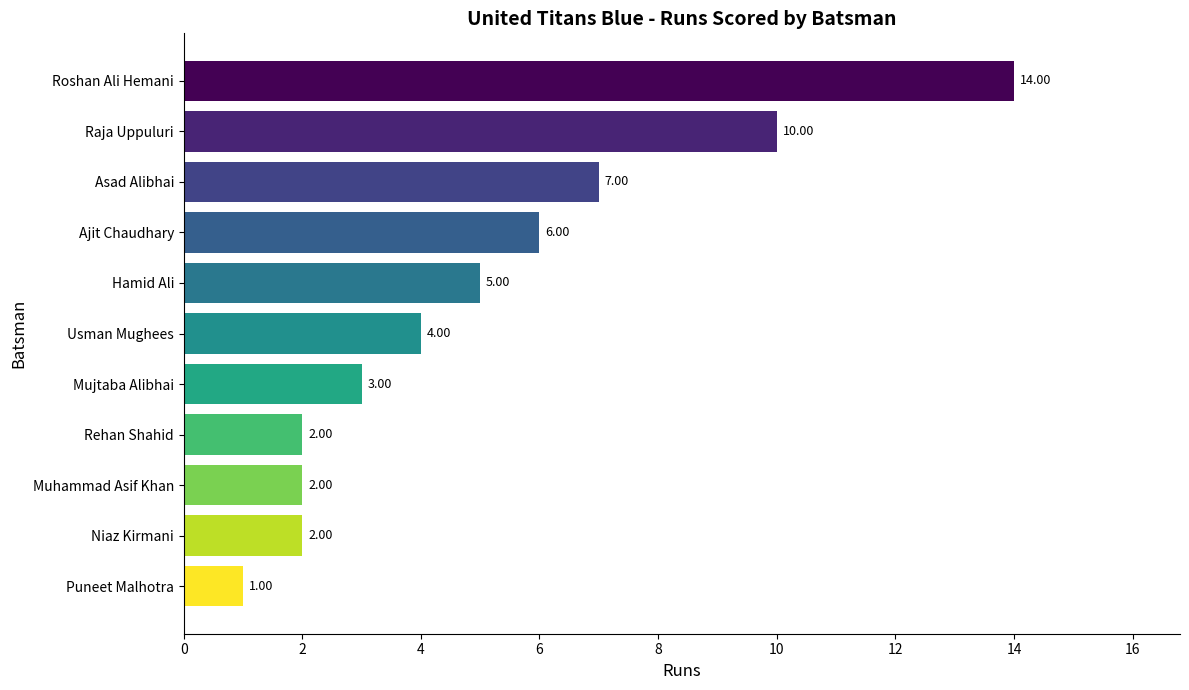

What is the difference between the maximum and minimum values?

13